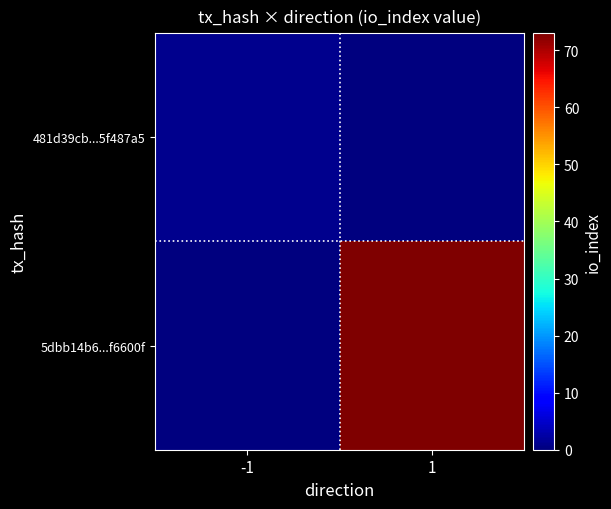

What is the difference between the highest and lowest values at -1?

1